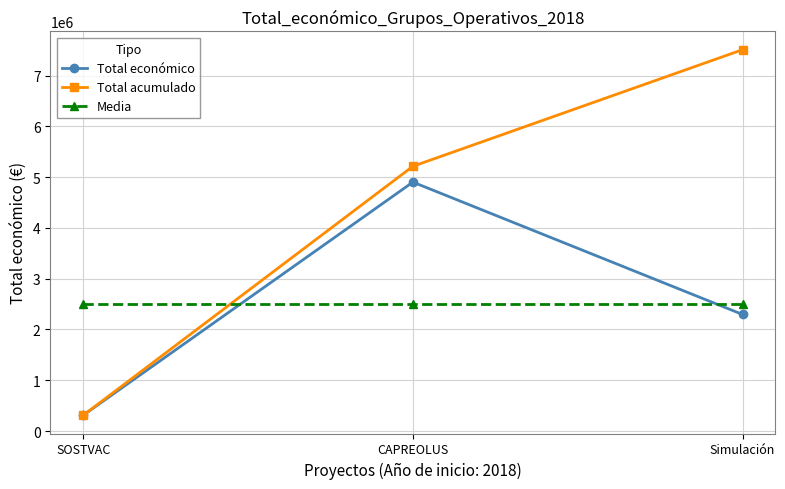

True or false: Media has a value of 2503421.7 at Simulación.

True